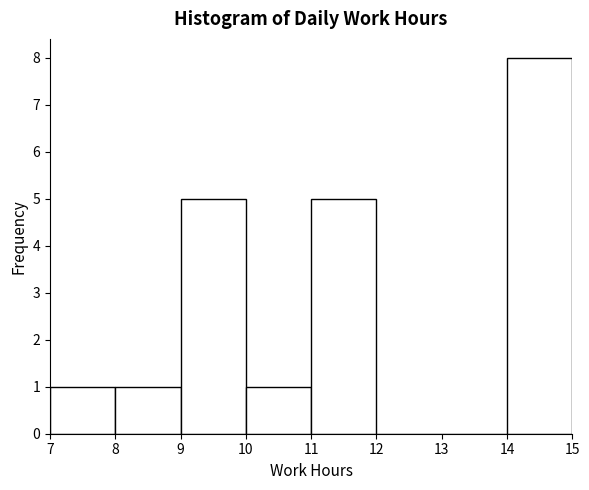

Which range on the x-axis has the tallest bar?

14 to 15